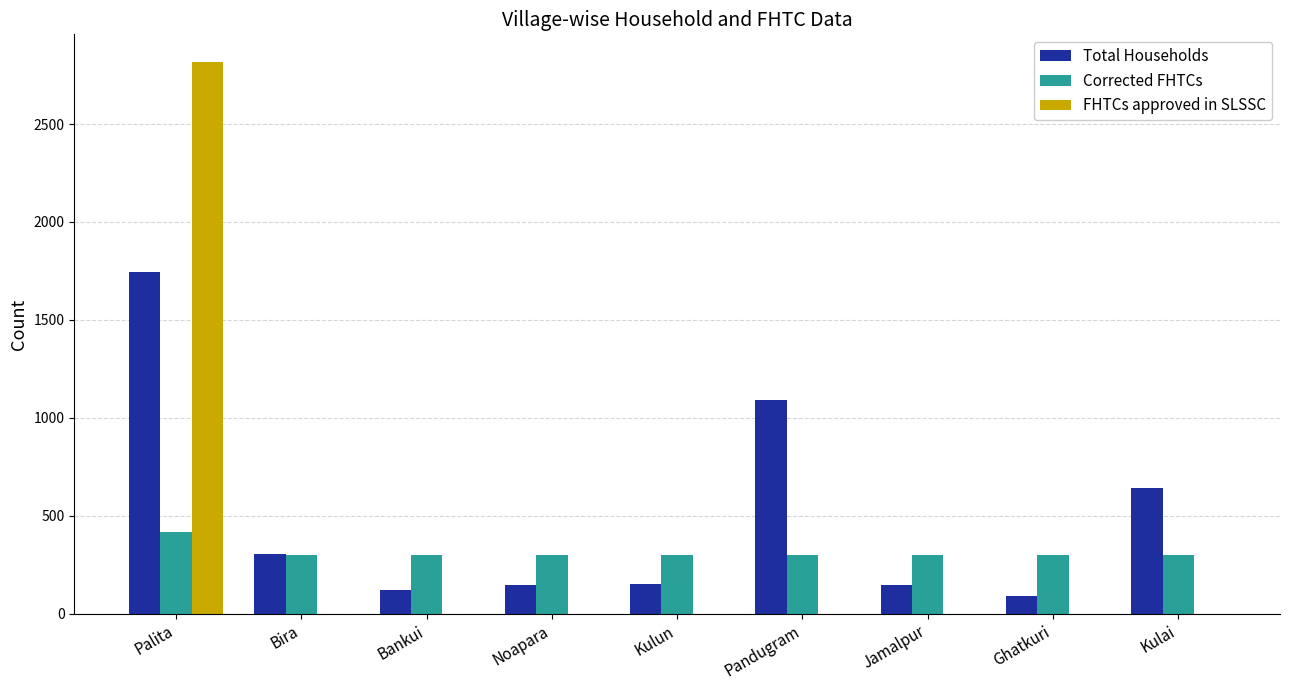

Which series changed the most between Bira and Kulai?

Total Households